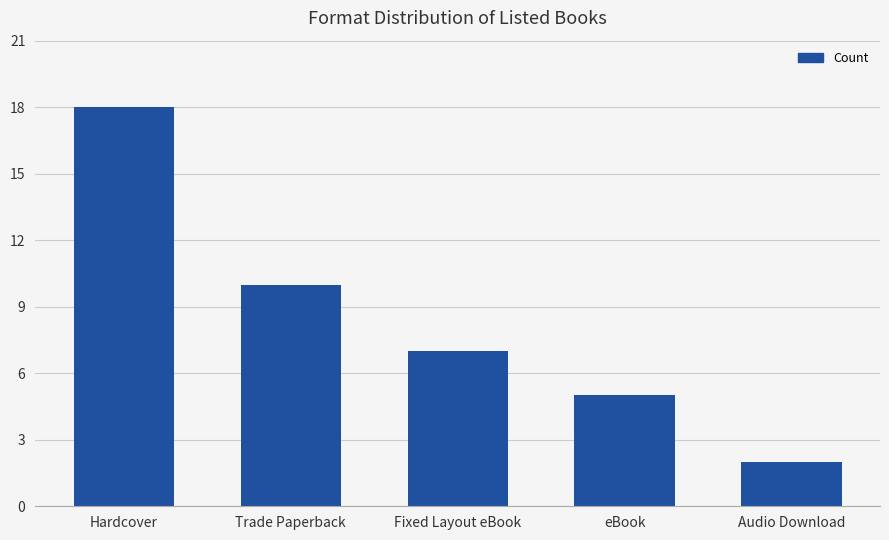

Between Hardcover and Trade Paperback, which is larger?

Hardcover